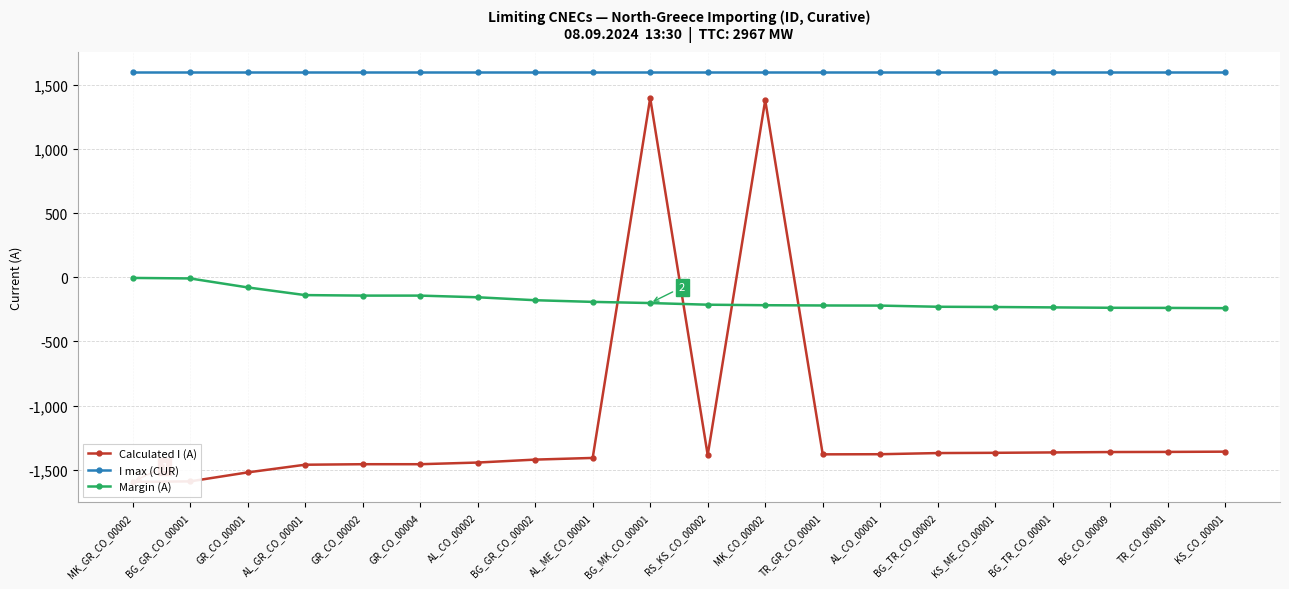

Where is Calculated I (A) nearest to the value -98?

KS_CO_00001